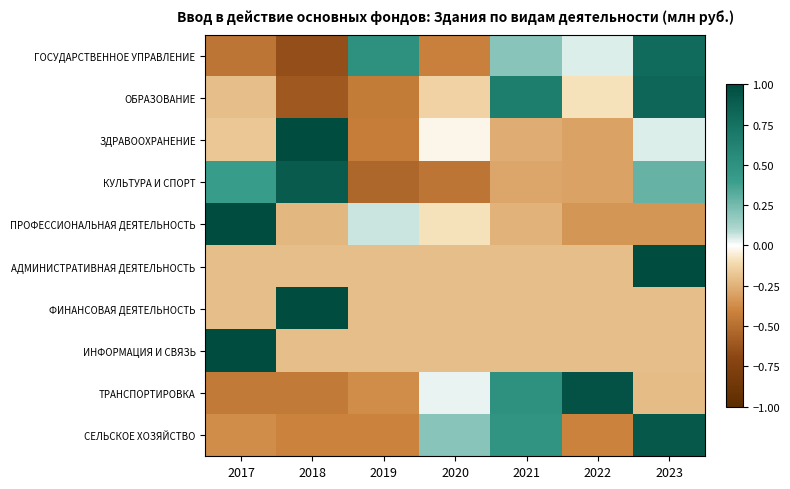

Which series has the largest total across all categories?

КУЛЬТУРА И СПОРТ